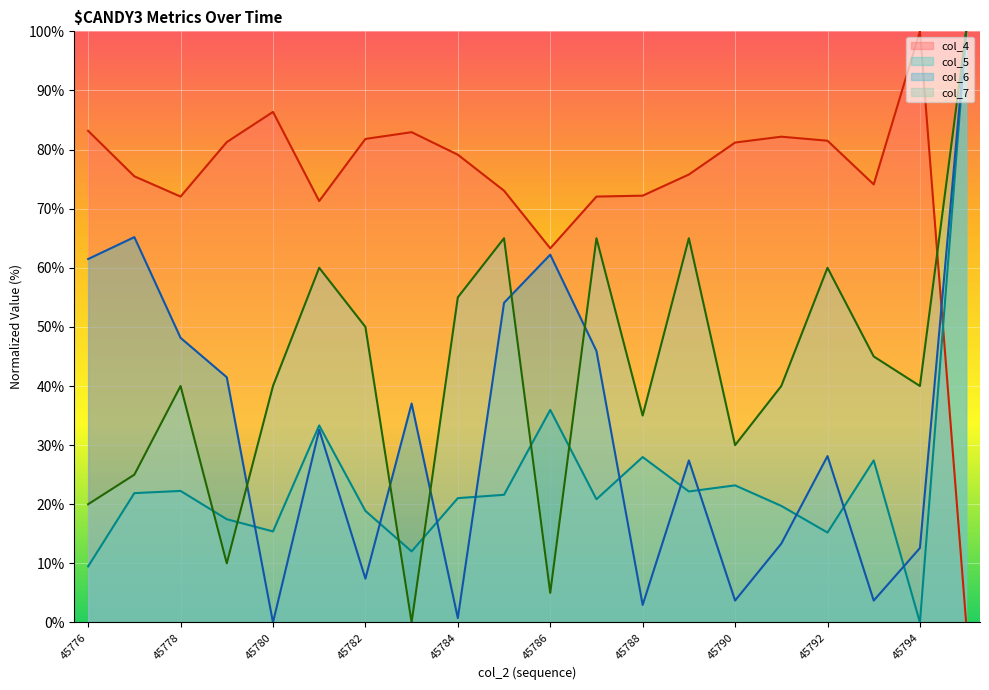

What is the maximum value shown in the chart?

100.0